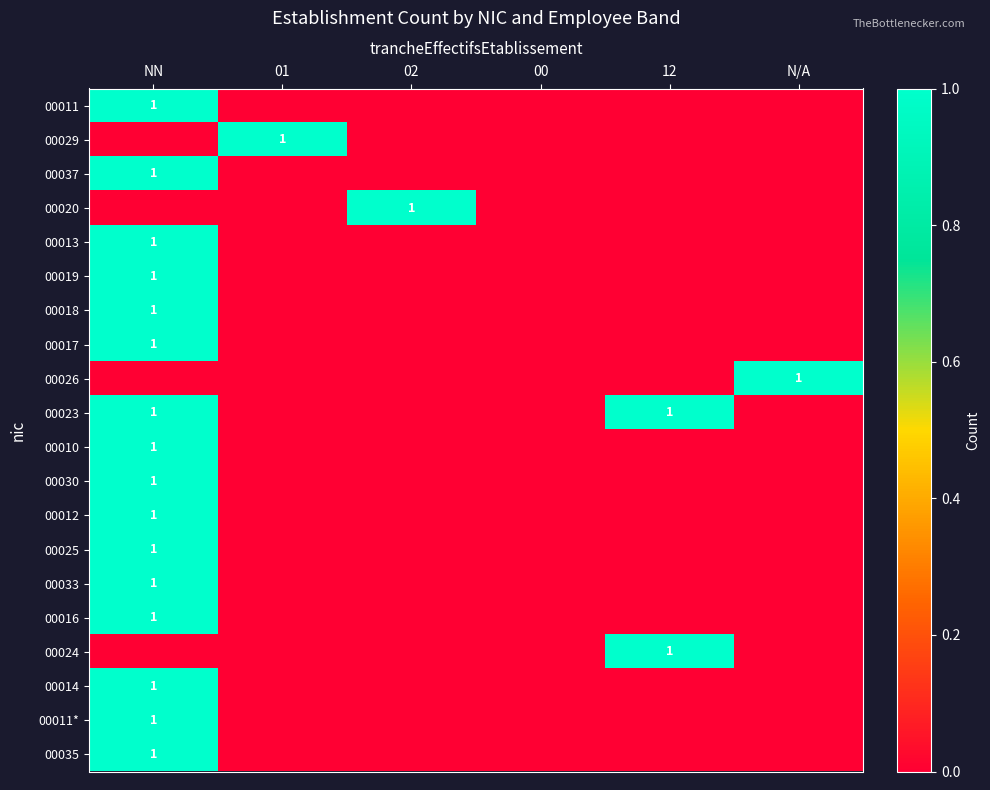

Is it true that 00011 equals 0 at NN?

False